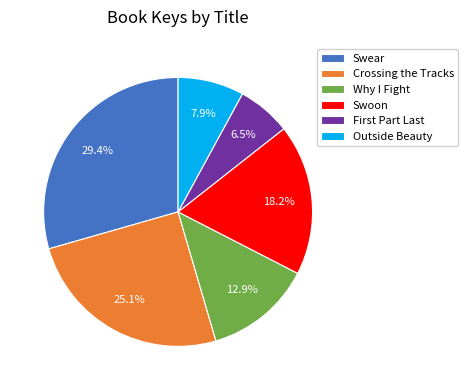

What is the largest slice in the pie chart?

Swear